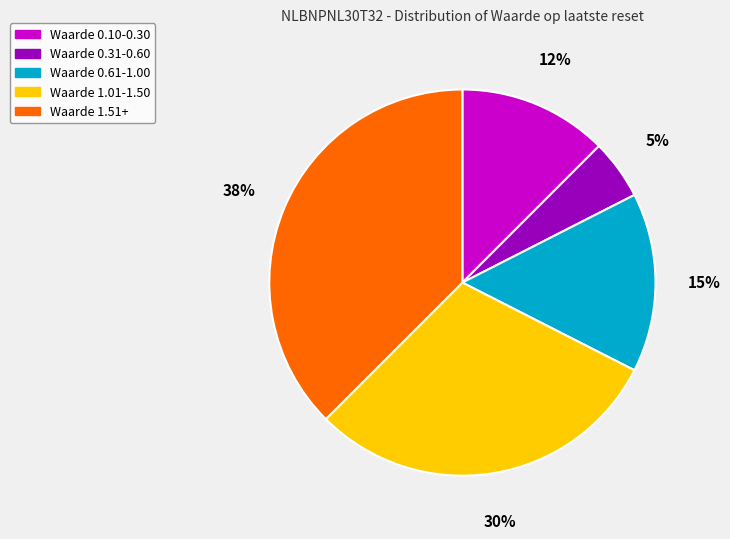

Is there any slice that represents more than half of the pie?

No